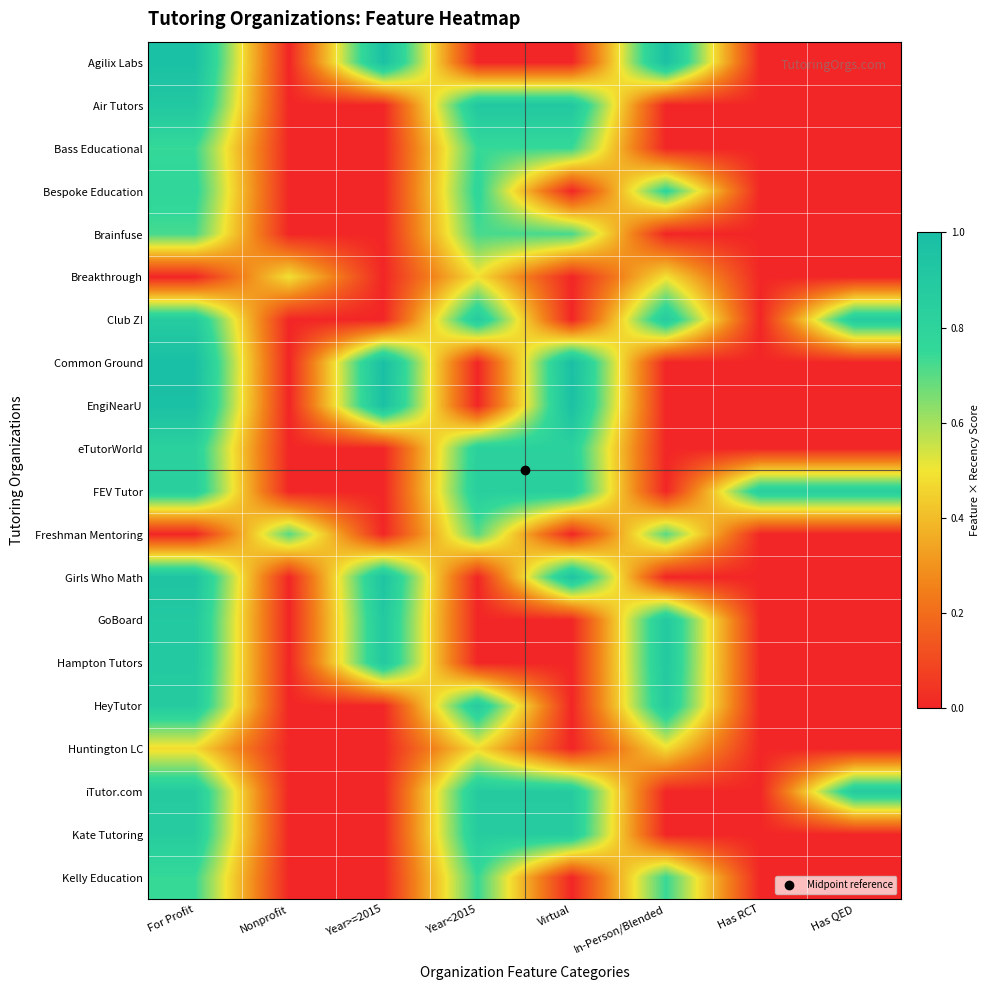

Reading right to left, what are all the values shown in this chart?

Agilix Labs: Has QED=0.0	Has RCT=0.0	In-Person/Blended=1.0	Virtual=0.0	Year<2015=0.0	Year>=2015=1.0	Nonprofit=0.0	For Profit=1.0
Air Tutors: Has QED=0.0	Has RCT=0.0	In-Person/Blended=0.0	Virtual=0.9	Year<2015=0.9	Year>=2015=0.0	Nonprofit=0.0	For Profit=0.9
Bass Educational: Has QED=0.0	Has RCT=0.0	In-Person/Blended=0.0	Virtual=0.7	Year<2015=0.7	Year>=2015=0.0	Nonprofit=0.0	For Profit=0.7
Bespoke Education: Has QED=0.0	Has RCT=0.0	In-Person/Blended=0.8	Virtual=0.0	Year<2015=0.8	Year>=2015=0.0	Nonprofit=0.0	For Profit=0.8
Brainfuse: Has QED=0.0	Has RCT=0.0	In-Person/Blended=0.0	Virtual=0.7	Year<2015=0.7	Year>=2015=0.0	Nonprofit=0.0	For Profit=0.7
Breakthrough: Has QED=0.0	Has RCT=0.0	In-Person/Blended=0.5	Virtual=0.0	Year<2015=0.5	Year>=2015=0.0	Nonprofit=0.5	For Profit=0.0
Club Z!: Has QED=0.9	Has RCT=0.0	In-Person/Blended=0.9	Virtual=0.0	Year<2015=0.9	Year>=2015=0.0	Nonprofit=0.0	For Profit=0.9
Common Ground: Has QED=0.0	Has RCT=0.0	In-Person/Blended=0.0	Virtual=1.0	Year<2015=0.0	Year>=2015=1.0	Nonprofit=0.0	For Profit=1.0
EngiNearU: Has QED=0.0	Has RCT=0.0	In-Person/Blended=0.0	Virtual=1.0	Year<2015=0.0	Year>=2015=1.0	Nonprofit=0.0	For Profit=1.0
eTutorWorld: Has QED=0.0	Has RCT=0.0	In-Person/Blended=0.0	Virtual=0.8	Year<2015=0.8	Year>=2015=0.0	Nonprofit=0.0	For Profit=0.8
FEV Tutor: Has QED=0.8	Has RCT=0.8	In-Person/Blended=0.0	Virtual=0.8	Year<2015=0.8	Year>=2015=0.0	Nonprofit=0.0	For Profit=0.8
Freshman Mentoring: Has QED=0.0	Has RCT=0.0	In-Person/Blended=0.7	Virtual=0.0	Year<2015=0.7	Year>=2015=0.0	Nonprofit=0.7	For Profit=0.0
Girls Who Math: Has QED=0.0	Has RCT=0.0	In-Person/Blended=0.0	Virtual=0.9	Year<2015=0.0	Year>=2015=0.9	Nonprofit=0.0	For Profit=0.9
GoBoard: Has QED=0.0	Has RCT=0.0	In-Person/Blended=0.9	Virtual=0.0	Year<2015=0.0	Year>=2015=0.9	Nonprofit=0.0	For Profit=0.9
Hampton Tutors: Has QED=0.0	Has RCT=0.0	In-Person/Blended=0.9	Virtual=0.0	Year<2015=0.0	Year>=2015=0.9	Nonprofit=0.0	For Profit=0.9
HeyTutor: Has QED=0.0	Has RCT=0.0	In-Person/Blended=0.9	Virtual=0.0	Year<2015=0.9	Year>=2015=0.0	Nonprofit=0.0	For Profit=0.9
Huntington LC: Has QED=0.0	Has RCT=0.0	In-Person/Blended=0.5	Virtual=0.0	Year<2015=0.5	Year>=2015=0.0	Nonprofit=0.0	For Profit=0.5
iTutor.com: Has QED=0.9	Has RCT=0.0	In-Person/Blended=0.0	Virtual=0.9	Year<2015=0.9	Year>=2015=0.0	Nonprofit=0.0	For Profit=0.9
Kate Tutoring: Has QED=0.0	Has RCT=0.0	In-Person/Blended=0.0	Virtual=0.9	Year<2015=0.9	Year>=2015=0.0	Nonprofit=0.0	For Profit=0.9
Kelly Education: Has QED=0.0	Has RCT=0.0	In-Person/Blended=0.7	Virtual=0.0	Year<2015=0.7	Year>=2015=0.0	Nonprofit=0.0	For Profit=0.7